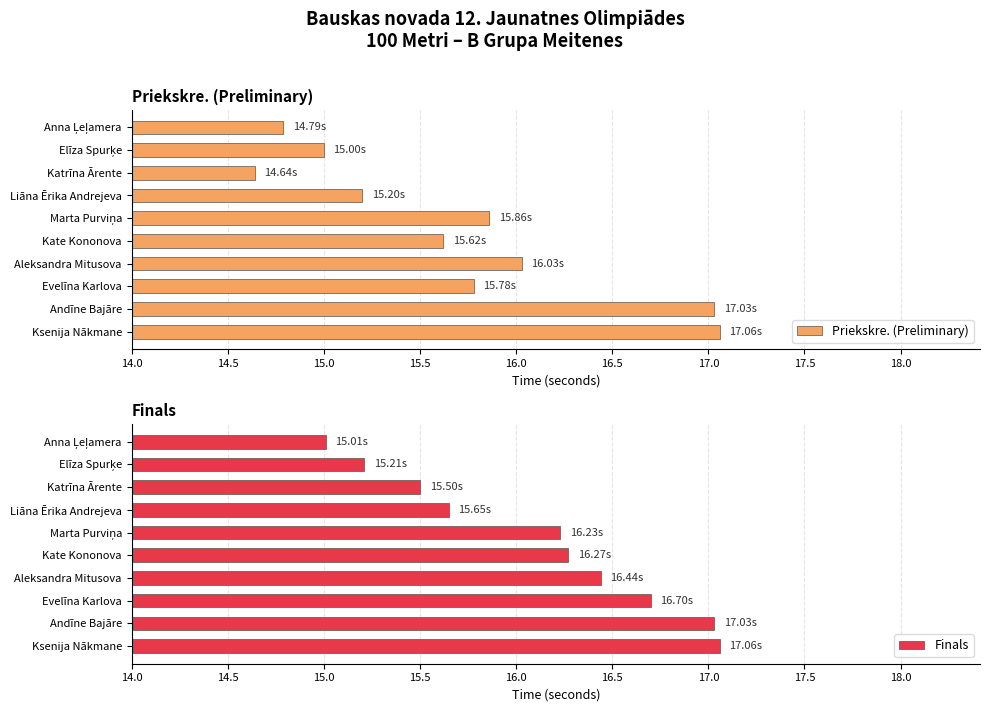

Which series has the largest total across all categories?

Finals